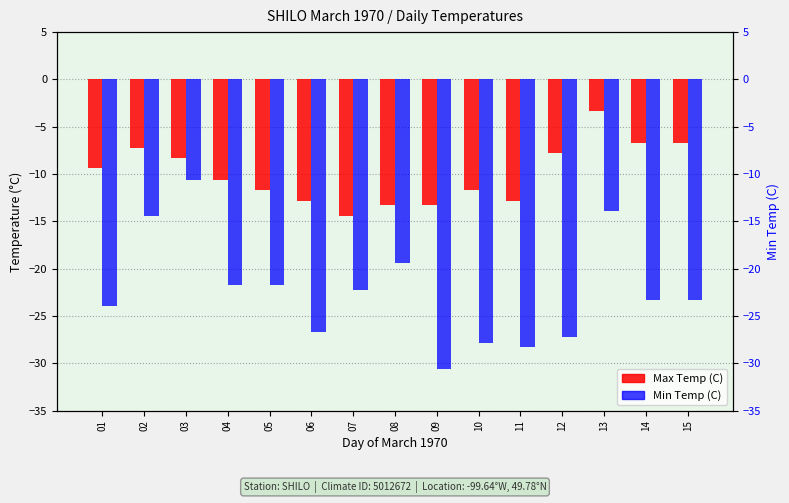

At how many categories does at least one series exceed -16?

15